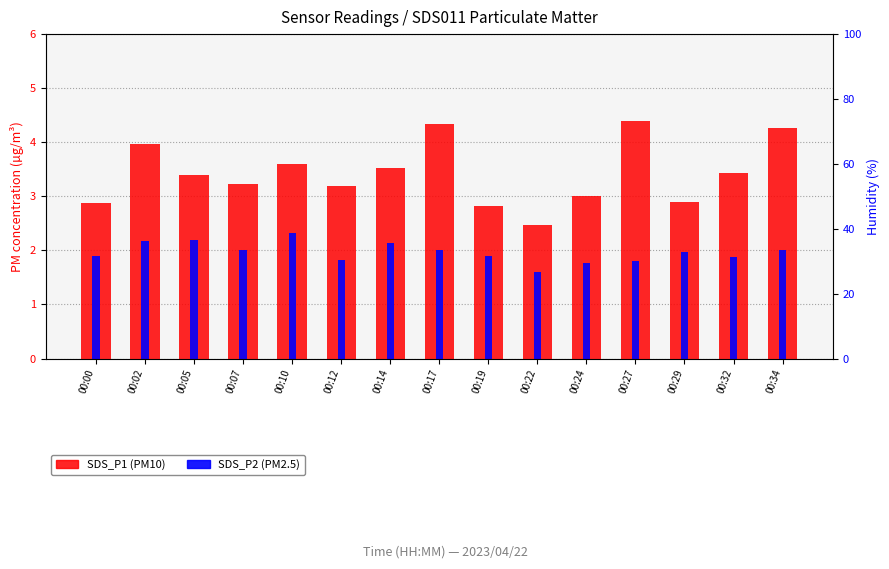

At how many categories does at least one series exceed 2?

15